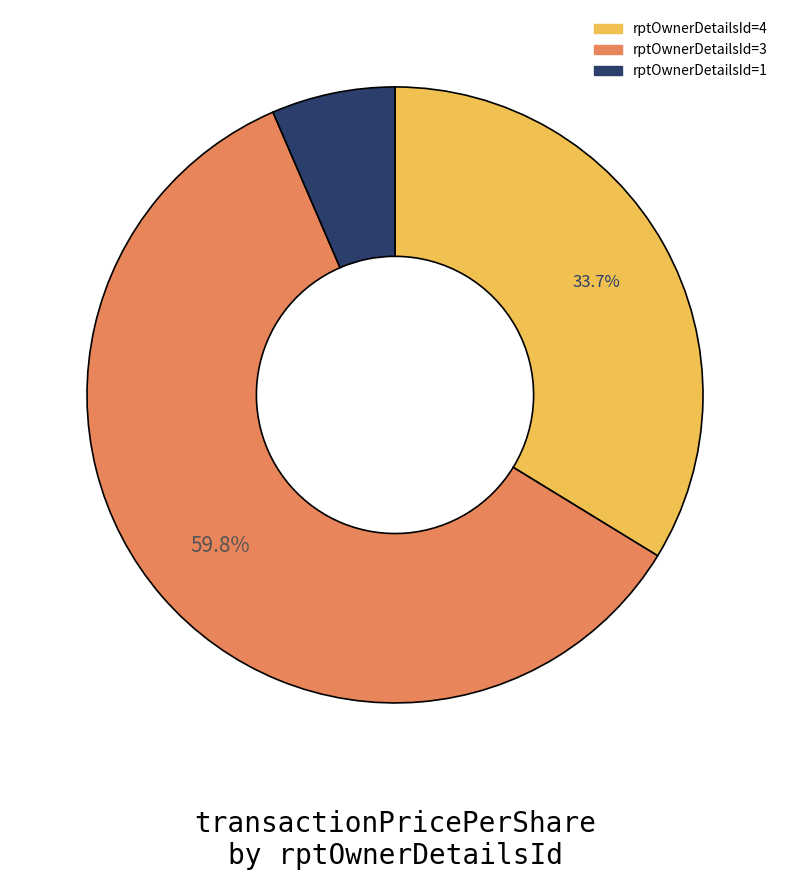

Does any single category account for the majority?

Yes